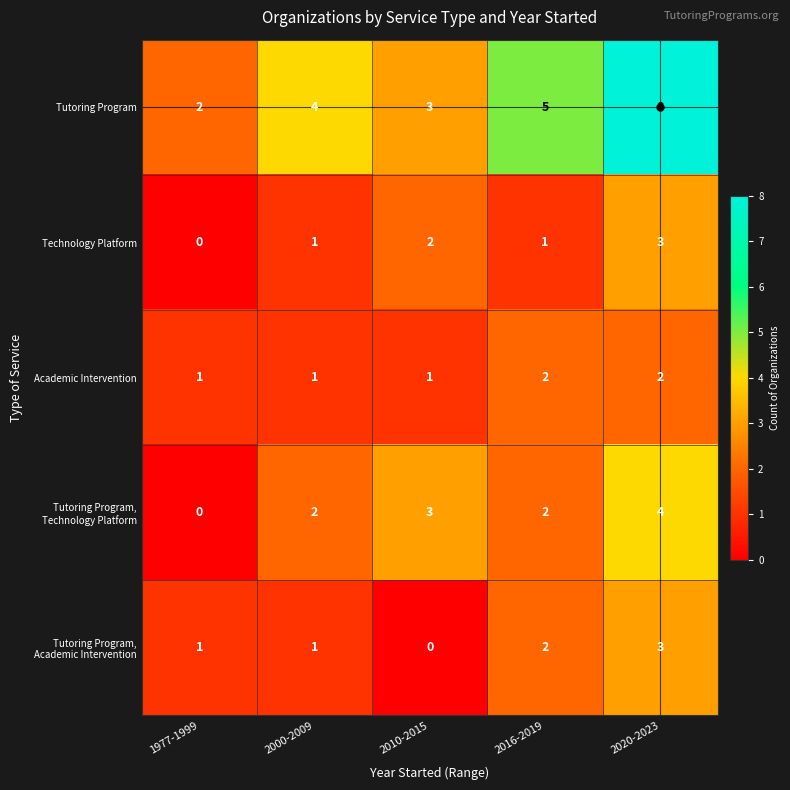

Count the number of data series in this chart.

5